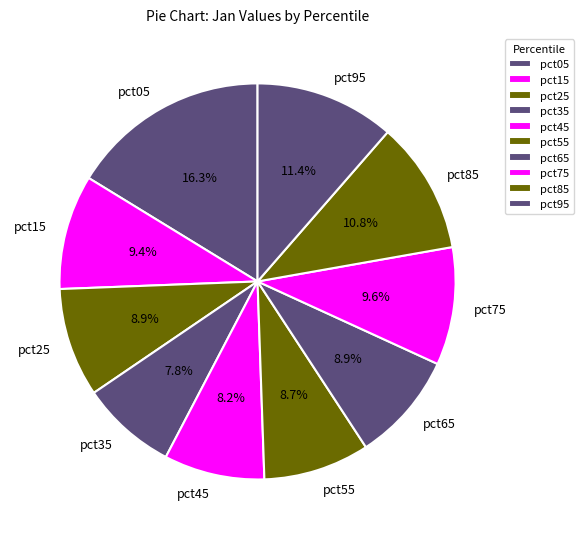

Which category has the biggest portion of the pie?

pct05